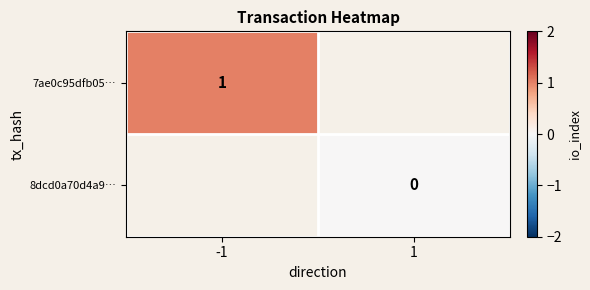

Is it true that 7ae0c95dfb05… equals 1 at -1?

True